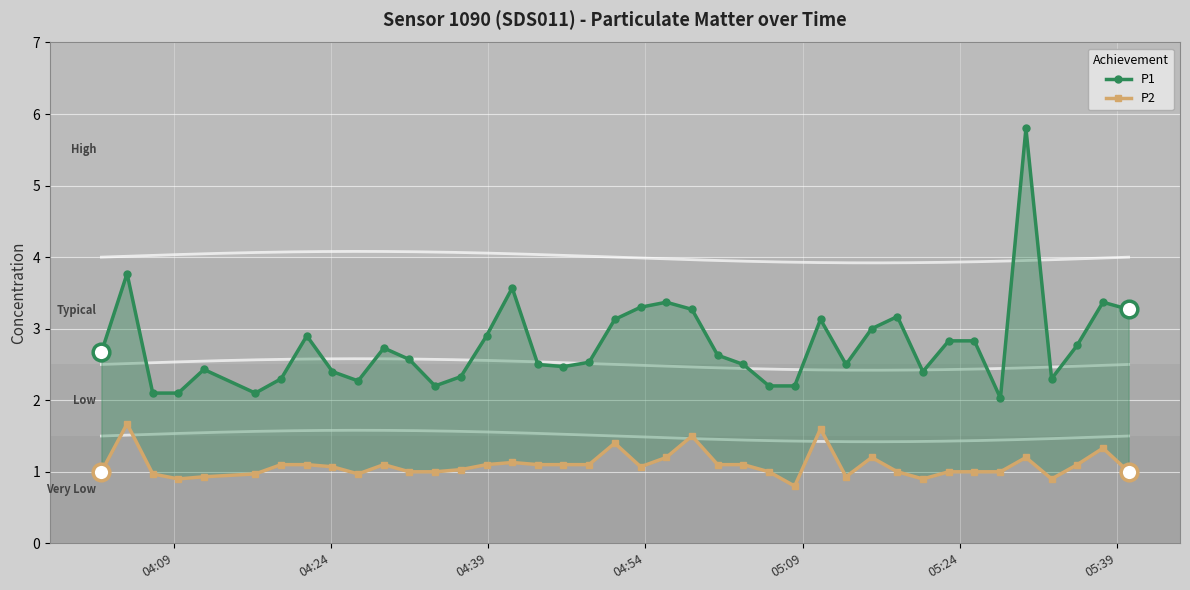

Is the value of P2 at 04:09 greater than the value of P1 at 31?

No